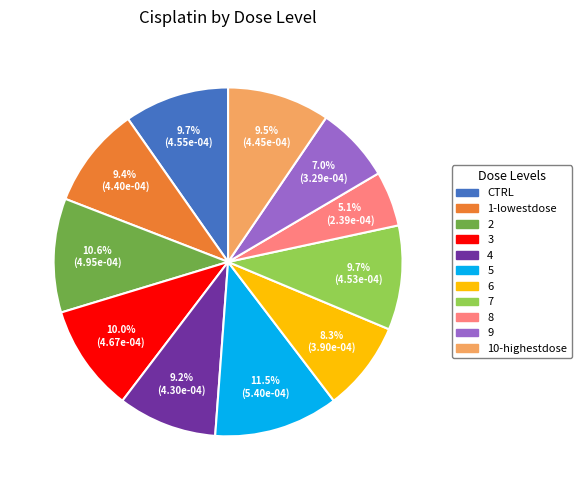

Between 3 and 5, which is larger?

5